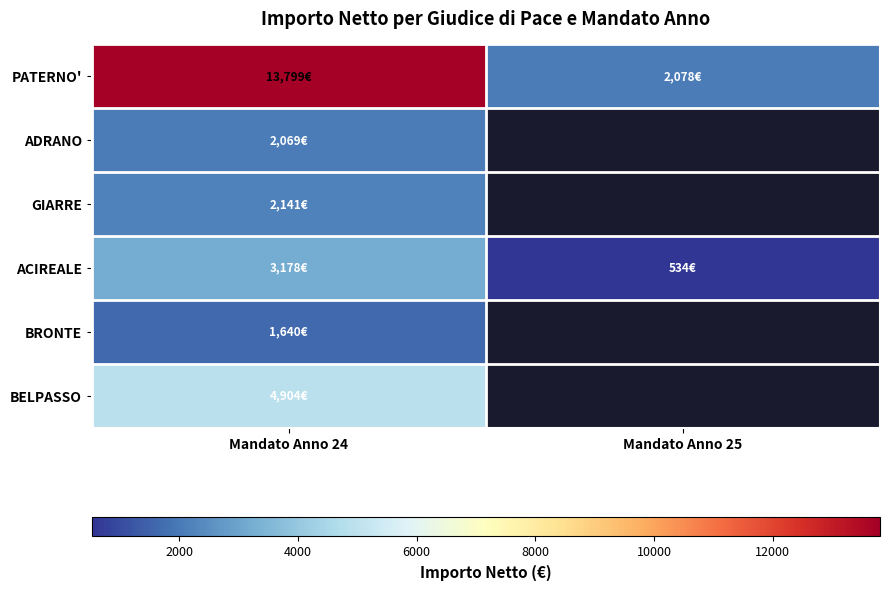

Which series has the largest total across all categories?

PATERNO'